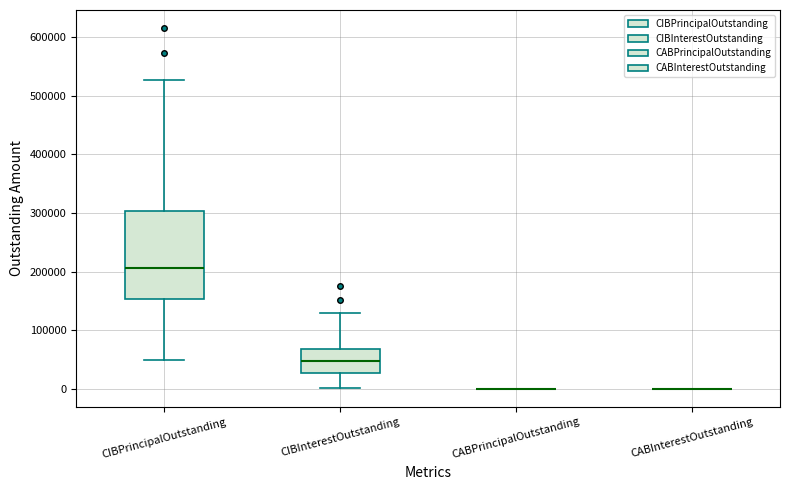

Reading left to right, read every box against the y-axis: the position of its median line, the range the box covers, and the ends of its whiskers. The values are not printed on the chart, so give them approximately, as read against the axis.

CIBPrincipalOutstanding: median 210000, box 150000 to 300000, whiskers 50000 to 530000
CIBInterestOutstanding: median 50000, box 30000 to 70000, whiskers 0 to 130000
CABPrincipalOutstanding: box collapsed to a line at 0, whiskers 0 to 0
CABInterestOutstanding: box collapsed to a line at 0, whiskers 0 to 0